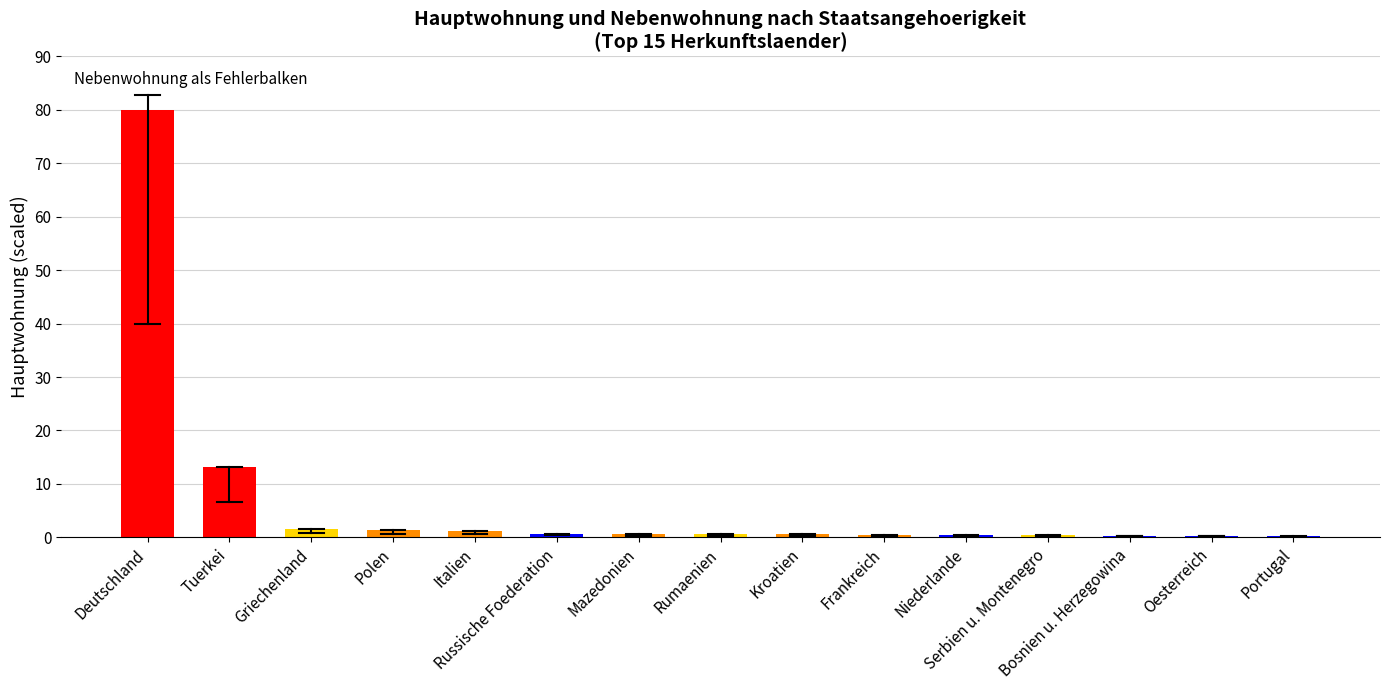

What is the greatest value displayed?

80.0